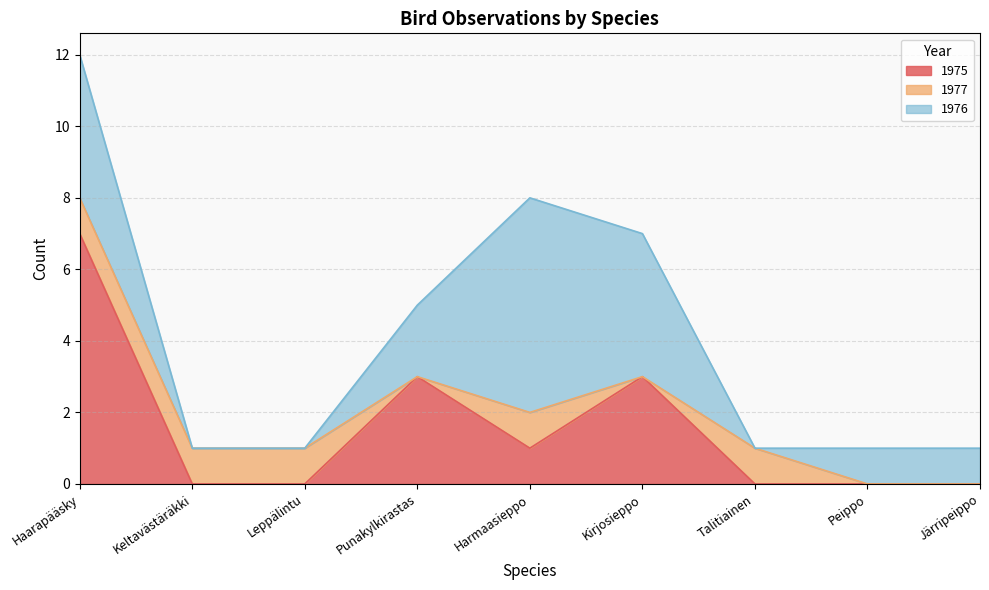

What is the difference between the 1977 values at Leppälintu and Järripeippo?

1